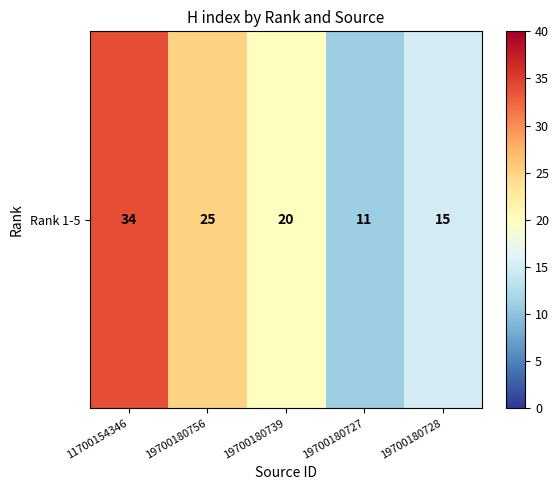

Rank the categories by value from highest to lowest.

11700154346, 19700180756, 19700180739, 19700180728, 19700180727